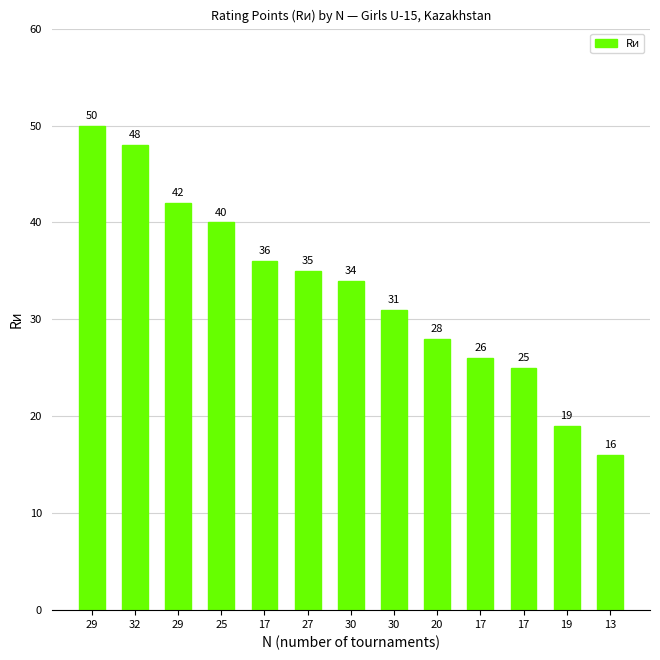

How many bars are there in total?

13